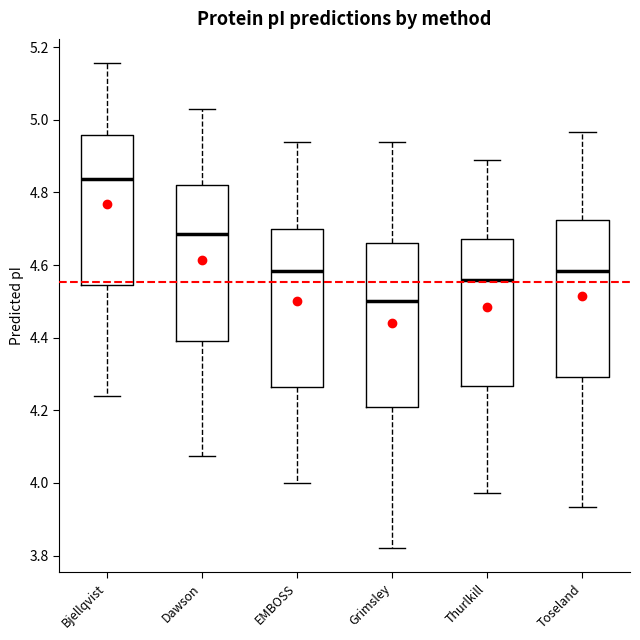

Which box has the lowest median line?

Grimsley